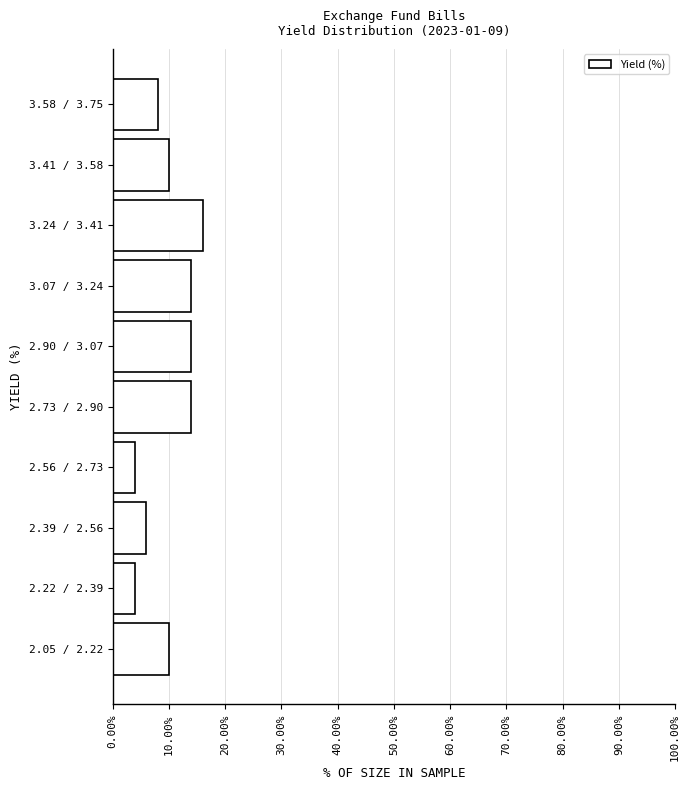

Reading bottom to top, extract all data points from this chart.

10.0	4.0	6.0	4.0	14.0	14.0	14.0	16.0	10.0	8.0